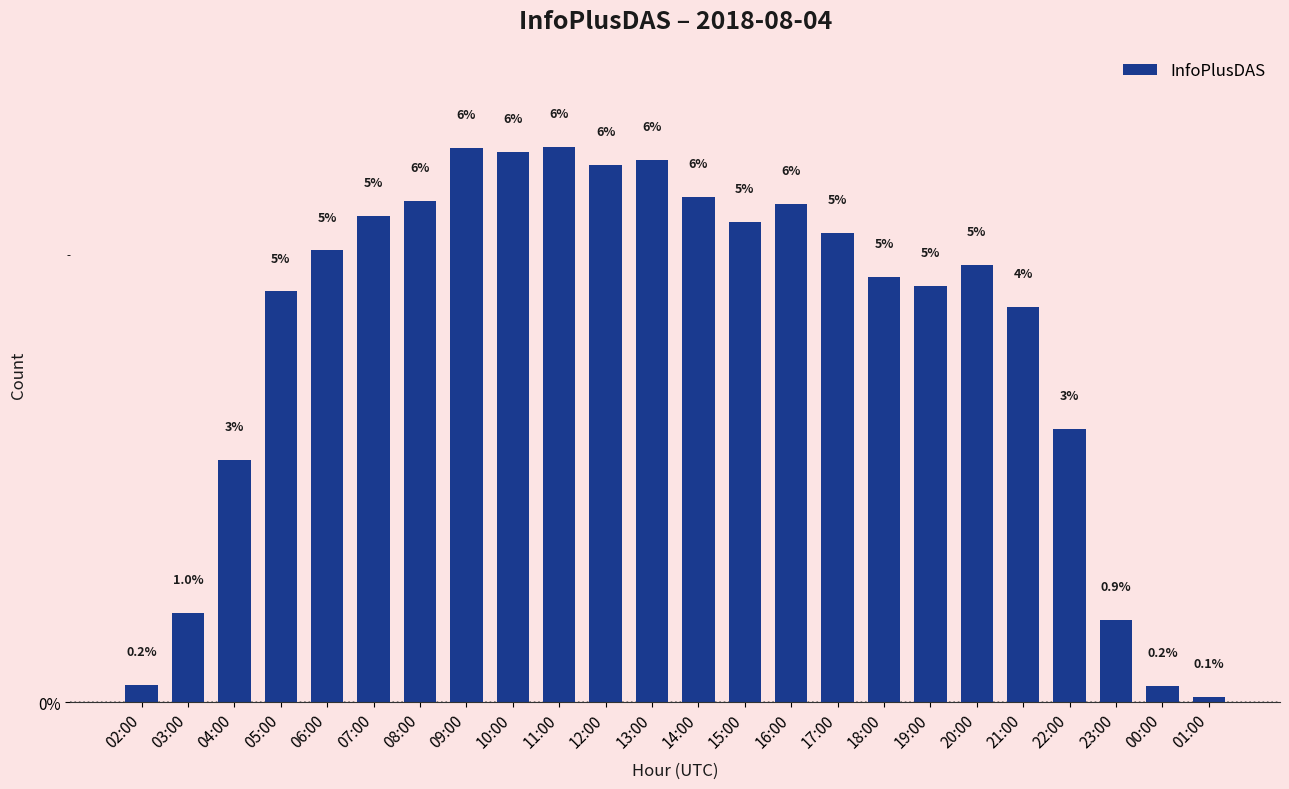

Between 14:00 and 02:00, which is larger?

14:00